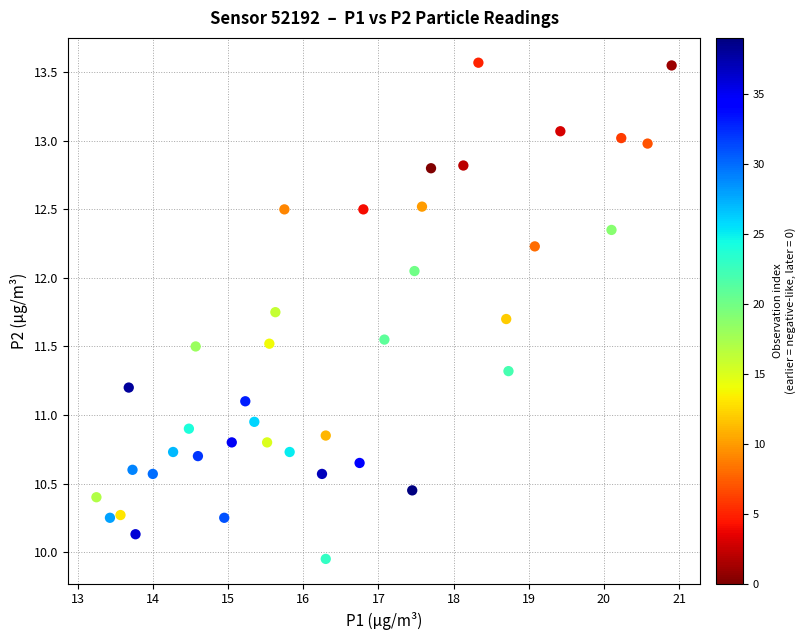

What is the range of Y values (max minus min)?

3.6